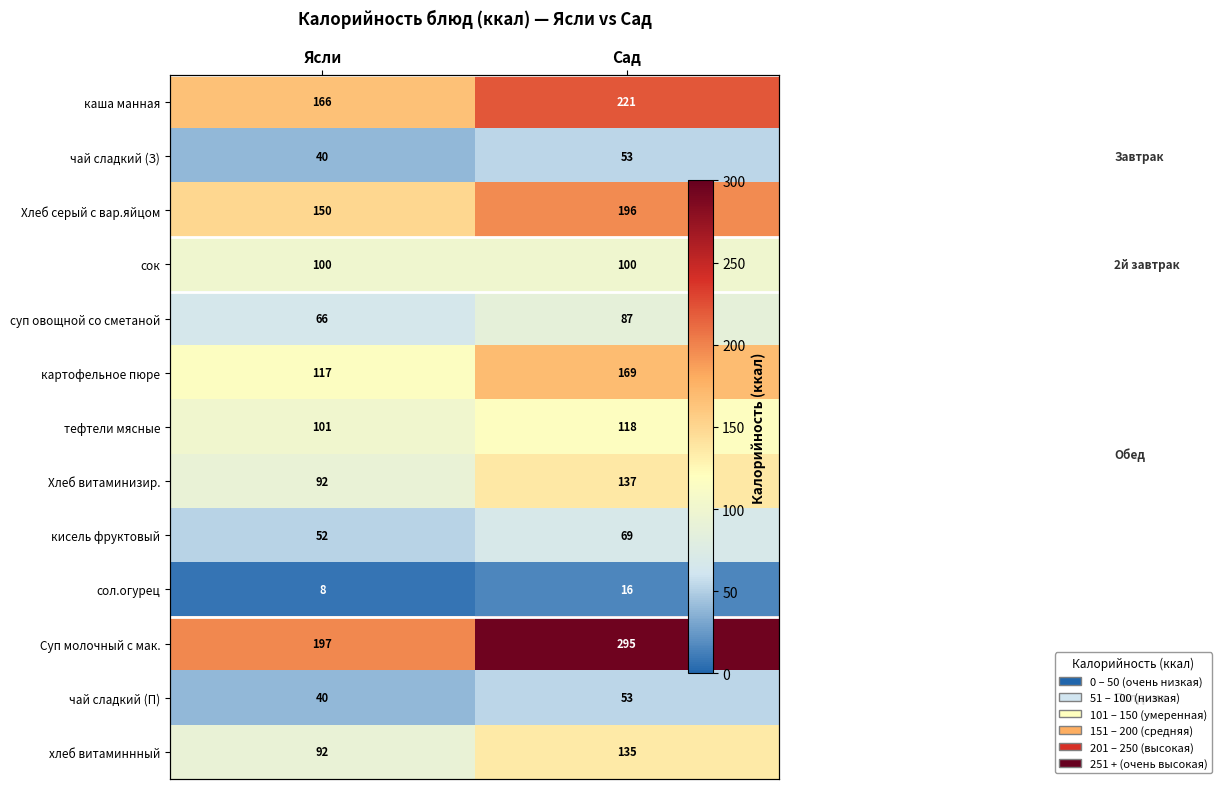

What is the maximum value for сок?

100.0